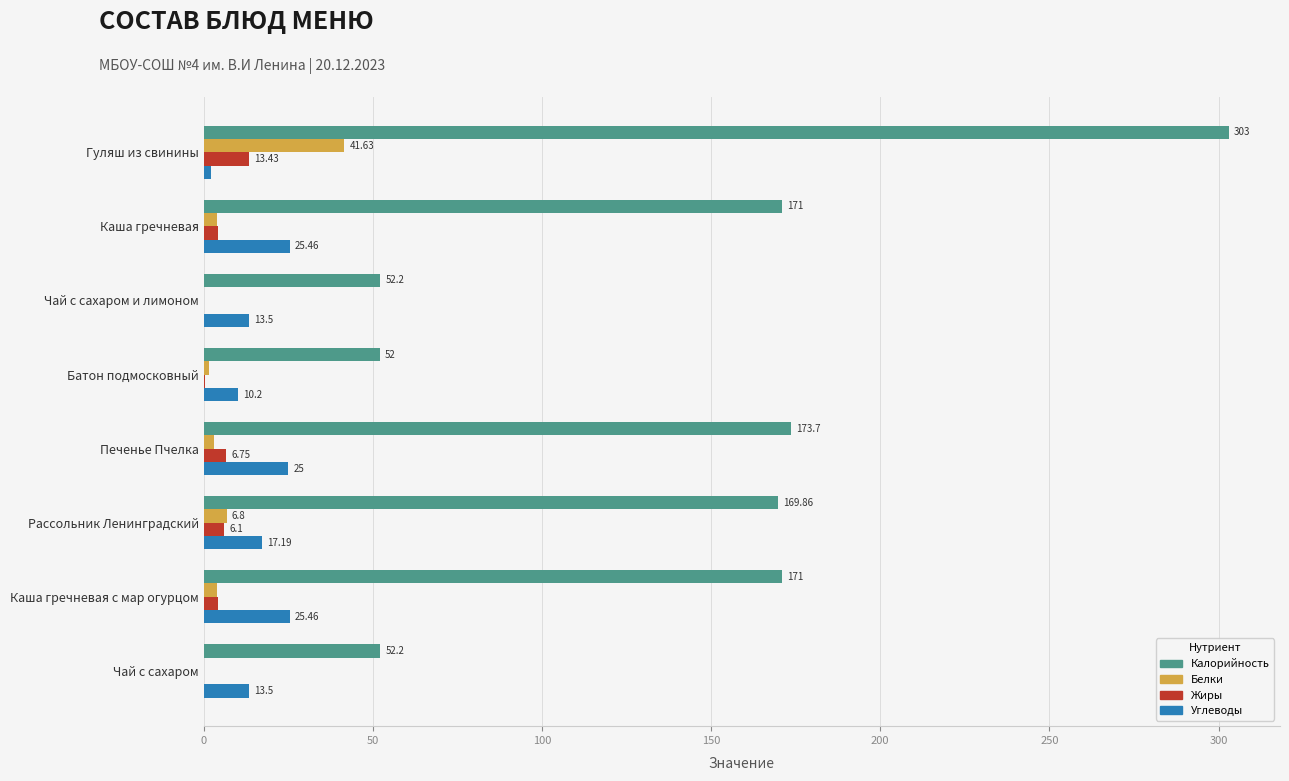

What is the total value across all series at Рассольник Ленинградский?

200.0